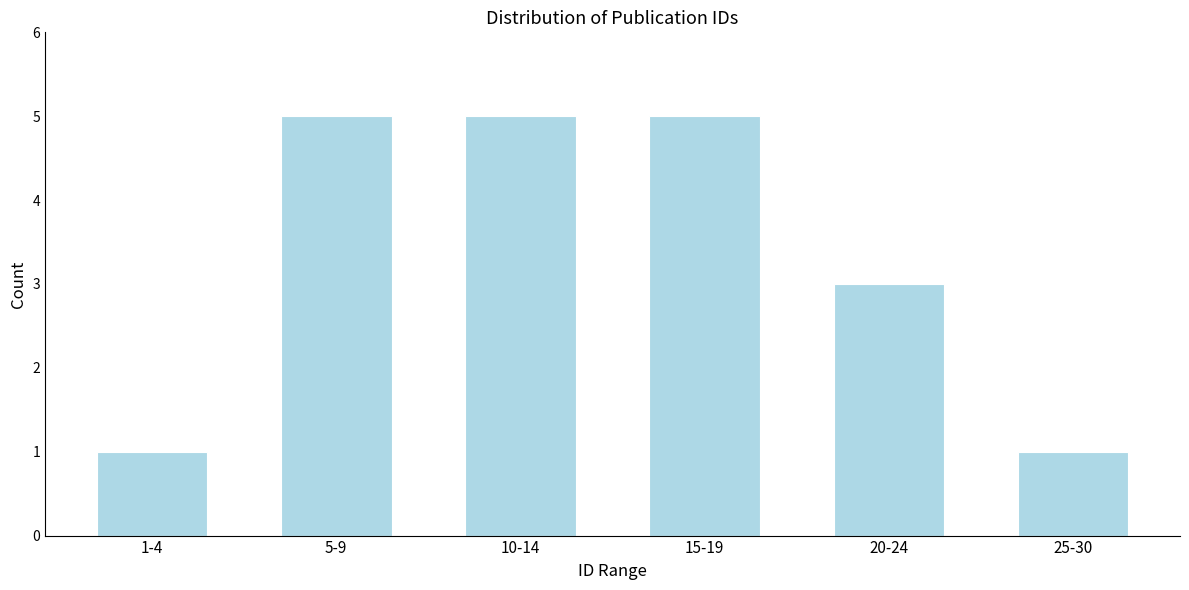

Reading left to right, what are all the values shown in this chart?

1-4=1	5-9=5	10-14=5	15-19=5	20-24=3	25-30=1